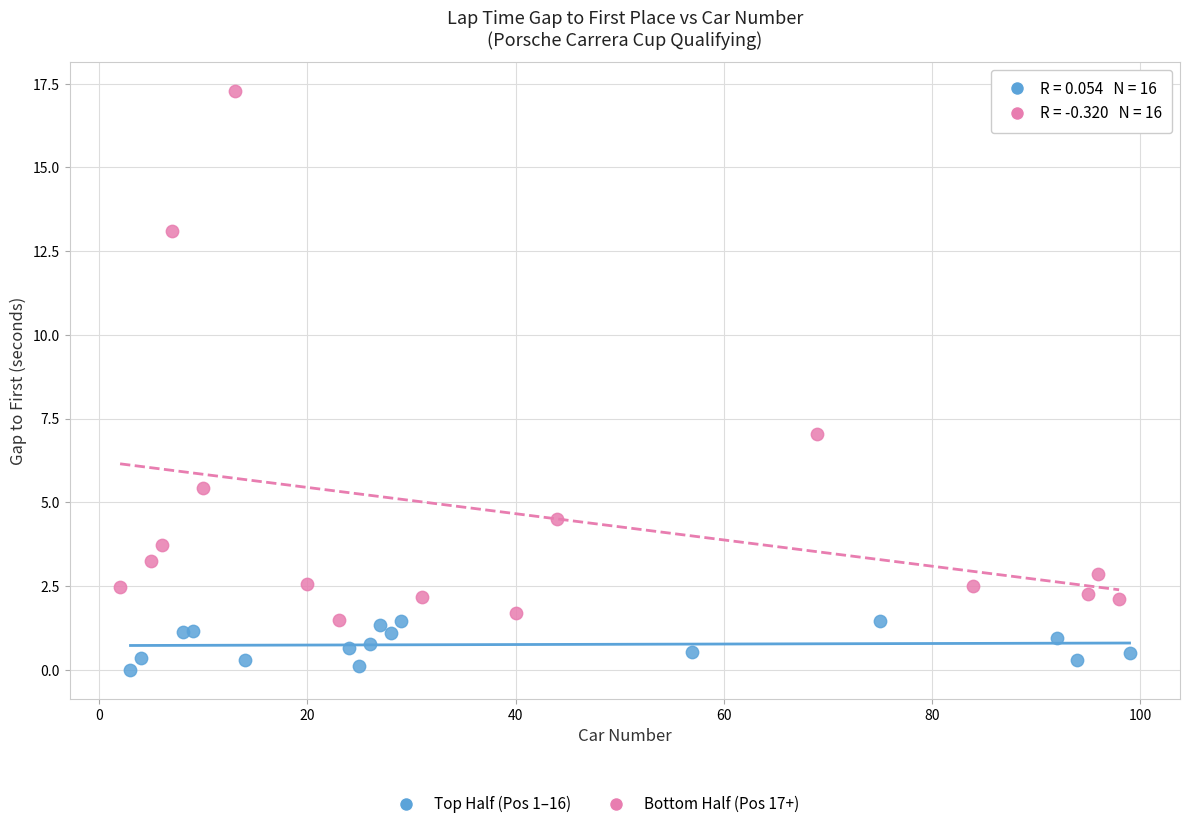

Which series reaches the maximum Y coordinate?

Bottom Half (Pos 17+)